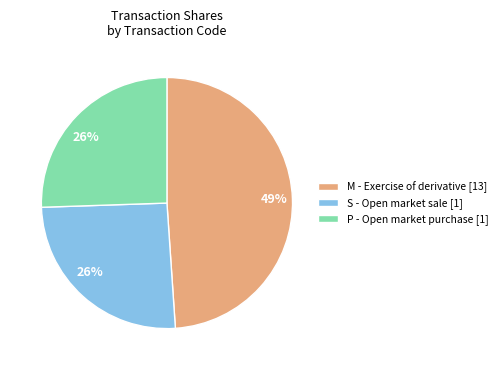

Count the number of slices in the pie.

3